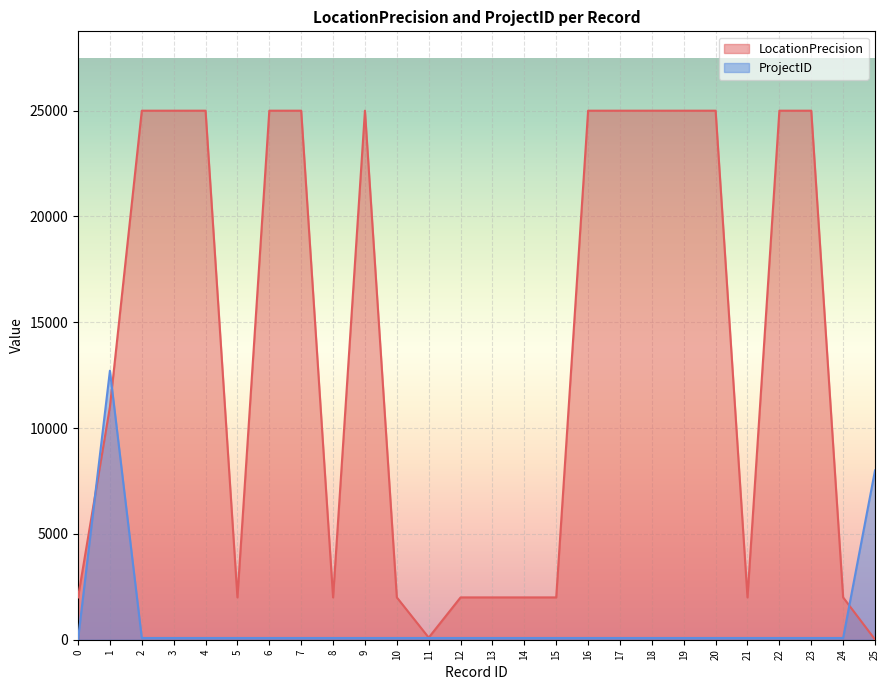

How many data points does each series have?

26